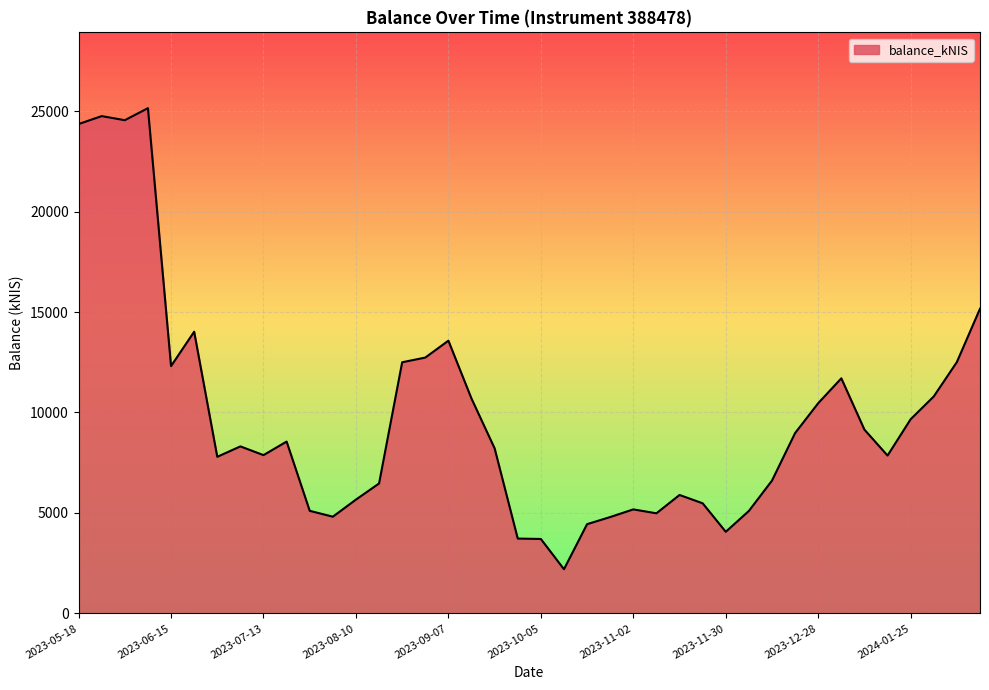

What is the maximum value shown in the chart?

25143.8